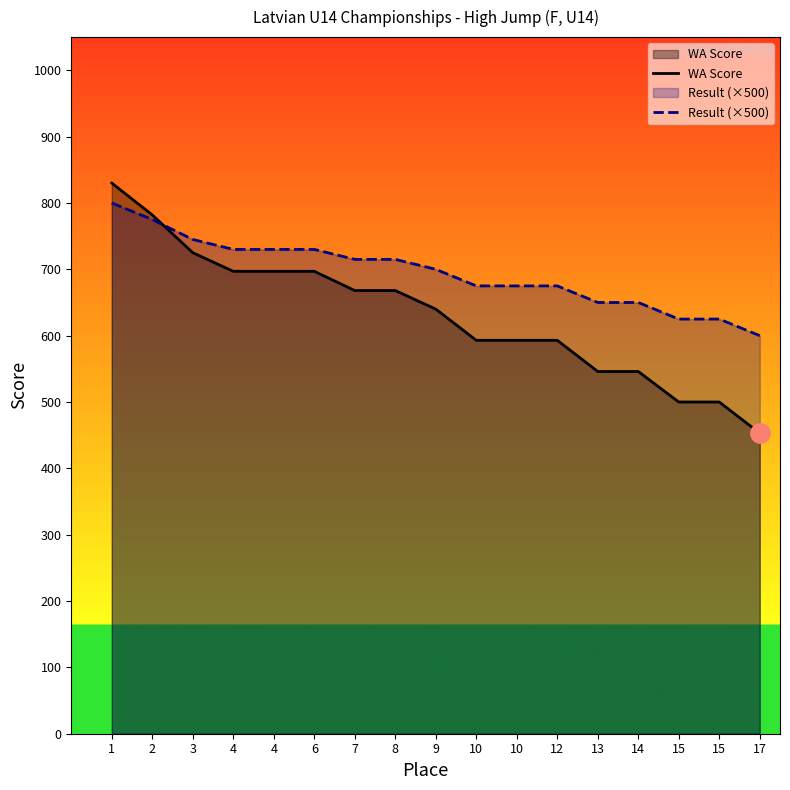

At which category is the sum across all series the highest?

1